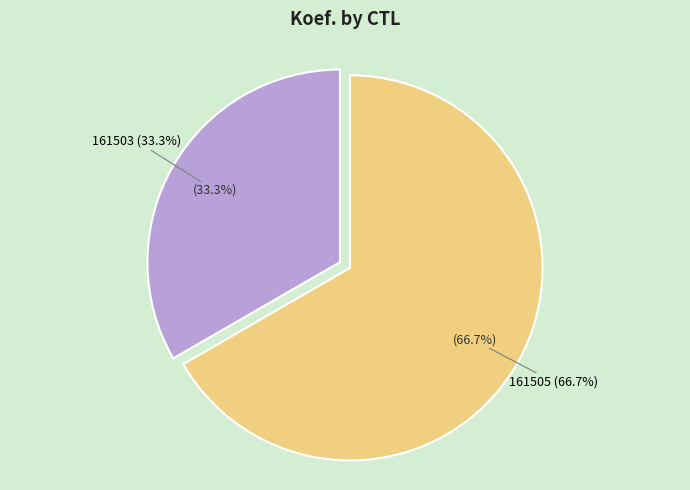

Rank the categories by value from highest to lowest.

161505, 161503